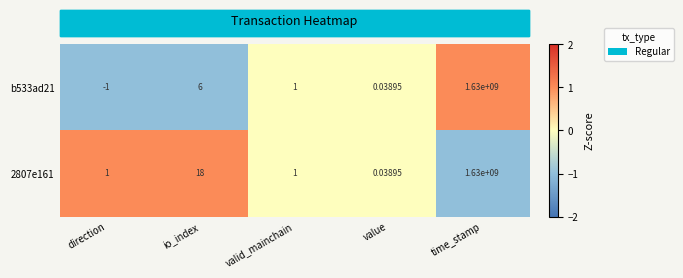

Is the value of b533ad21 at direction greater than the value of 2807e161 at valid_mainchain?

No